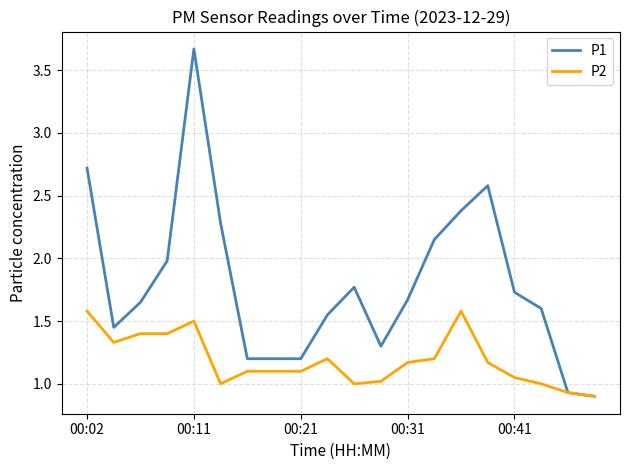

Is this an area chart (filled region under the line)?

No